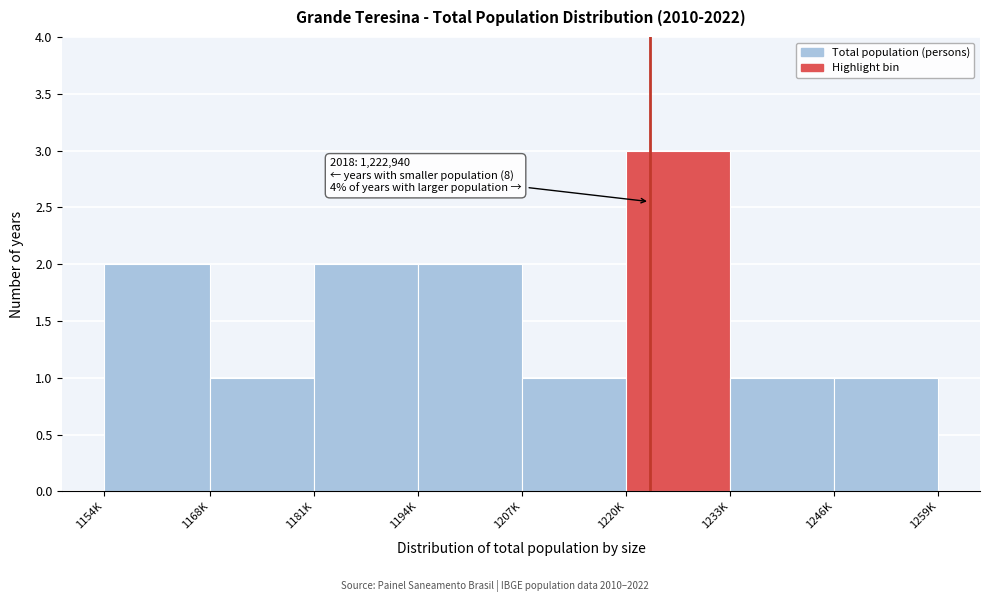

Reading left to right, what are all the values shown in this chart?

2	1	2	2	1	3	1	1